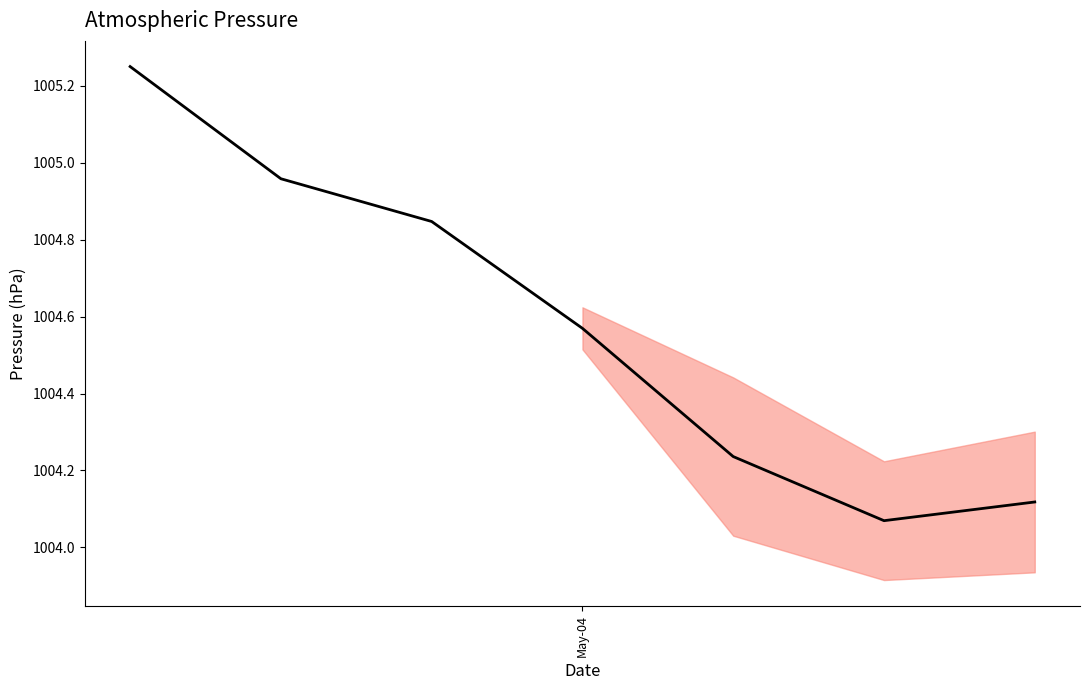

How many lines are shown in the chart?

1